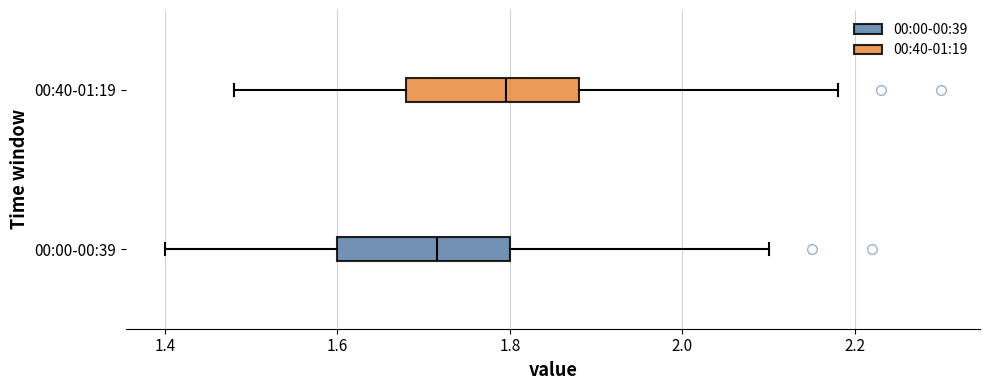

Where does the right whisker of the box for 00:40-01:19 end on the x-axis? The values are not printed on the chart, so give them approximately, as read against the axis.

2.18